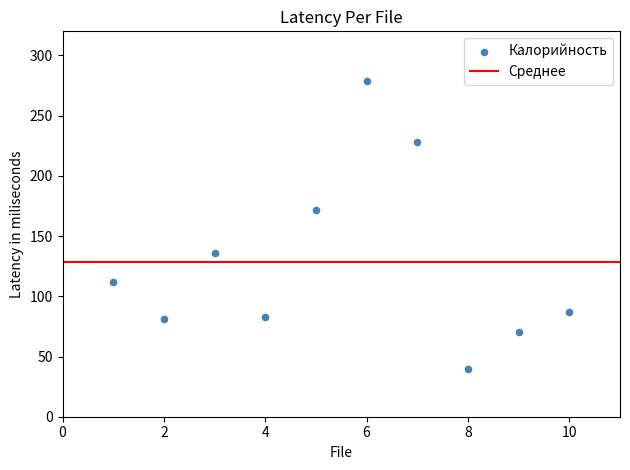

What Y value in the scatter plot is closest to 159?

172.0